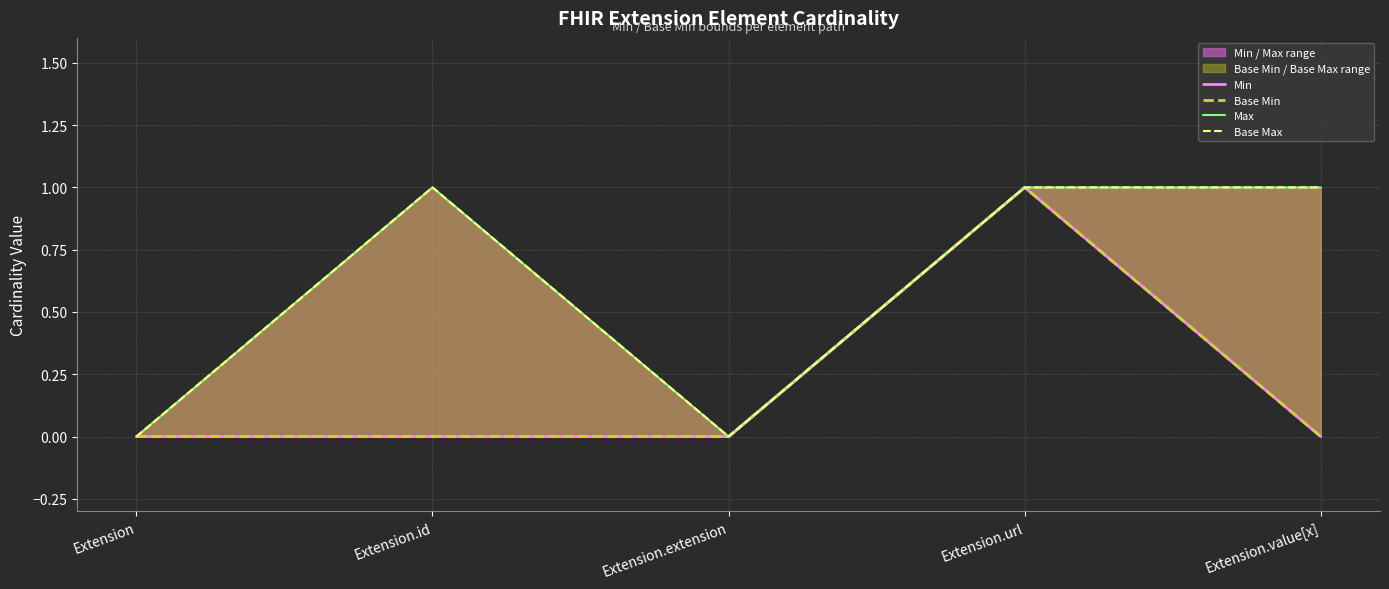

What is the value of the Base Max point at the 5th from the left?

1